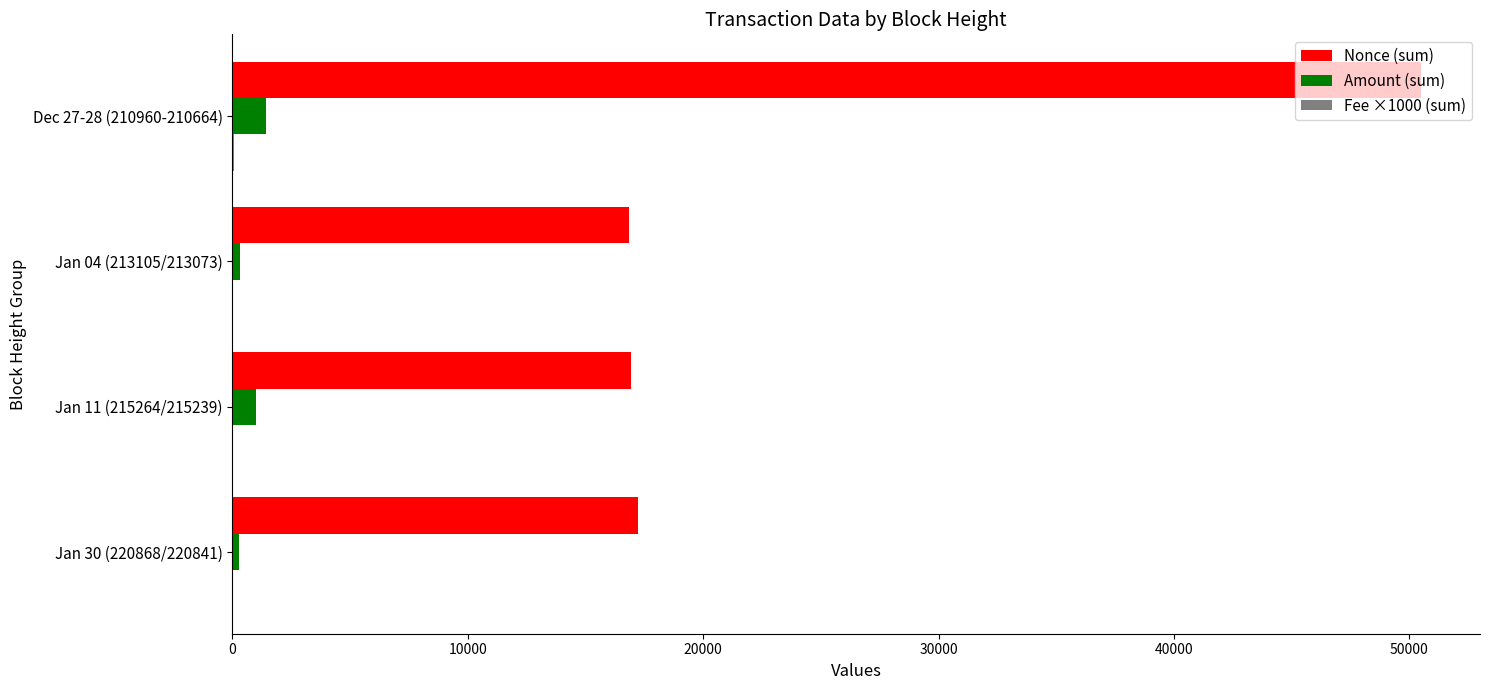

Between Jan 30 (220868/220841) and Dec 27-28 (210960-210664), which series saw the biggest shift?

Nonce (sum)